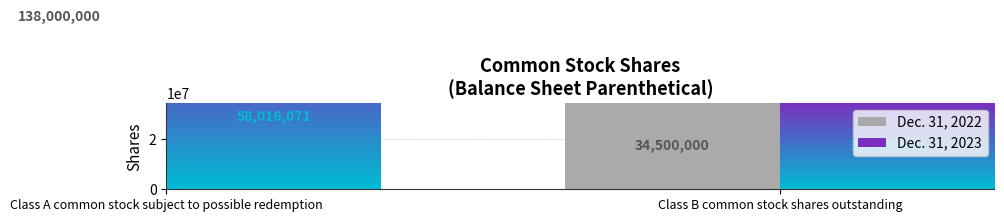

How many values are below 138000000?

1